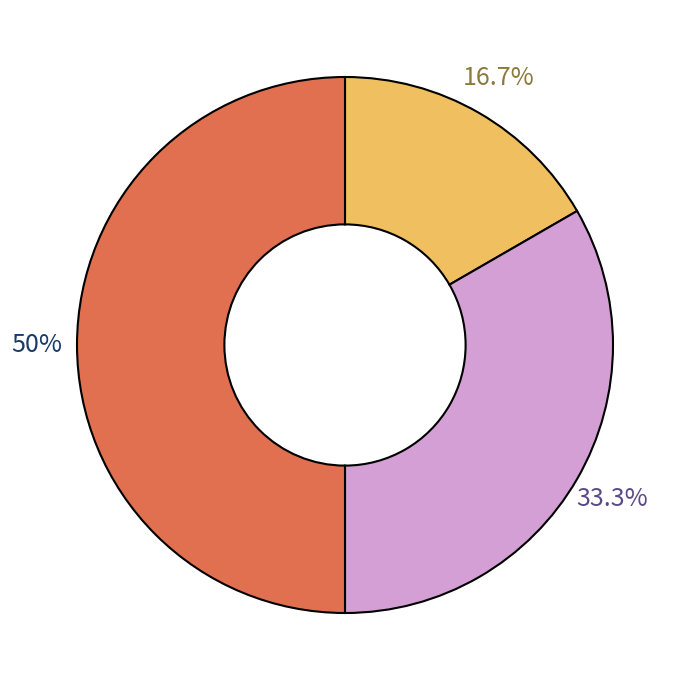

How many segments does this pie chart have?

3